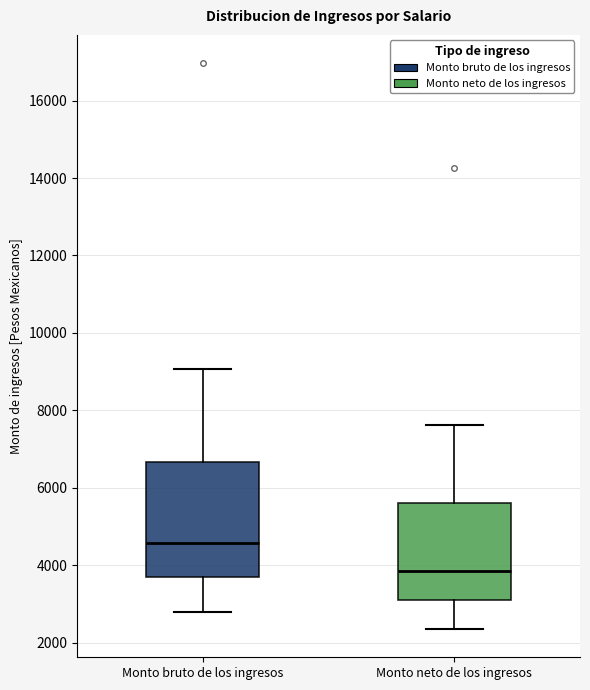

Reading left to right, read every box against the y-axis: the position of its median line, the range the box covers, and the ends of its whiskers. The values are not printed on the chart, so give them approximately, as read against the axis.

Monto bruto de los ingresos: median 4600, box 3600 to 6600, whiskers 2800 to 9000
Monto neto de los ingresos: median 3800, box 3000 to 5600, whiskers 2400 to 7600